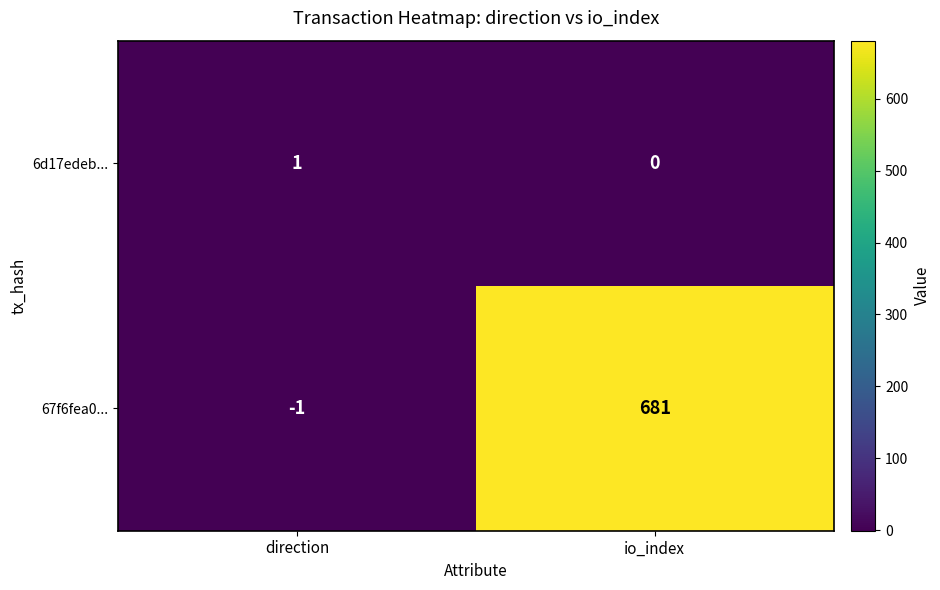

The 6d17edeb... series shows 0 at io_index. True or false?

True